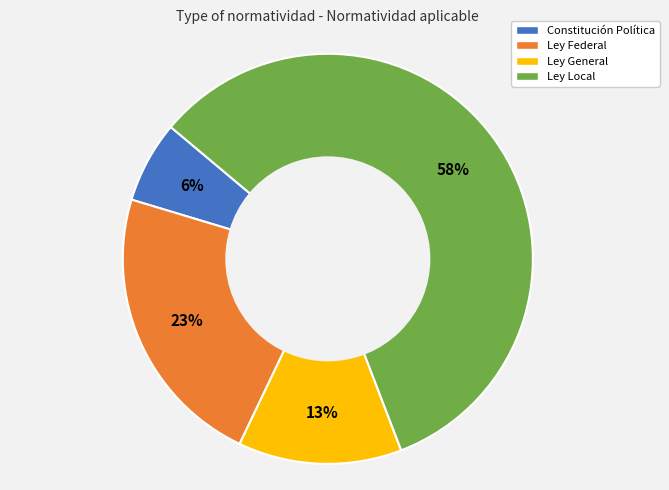

To the nearest percent, what is the difference between the Constitución Política and Ley Local slice percentages?

52%